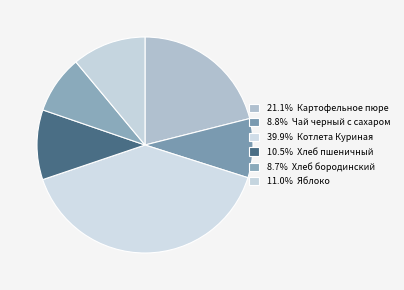

Count the number of slices in the pie.

6